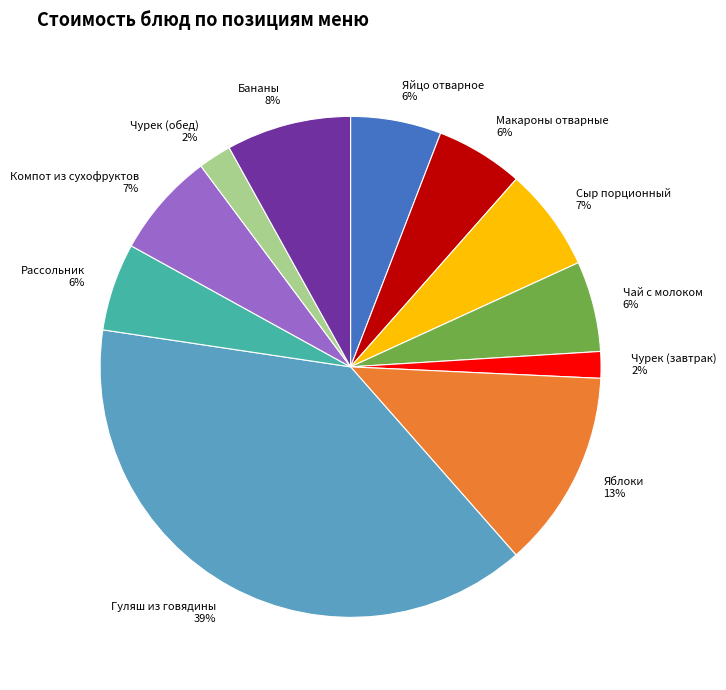

True or false: Компот из сухофруктов 7% accounts for 19% of the total.

False